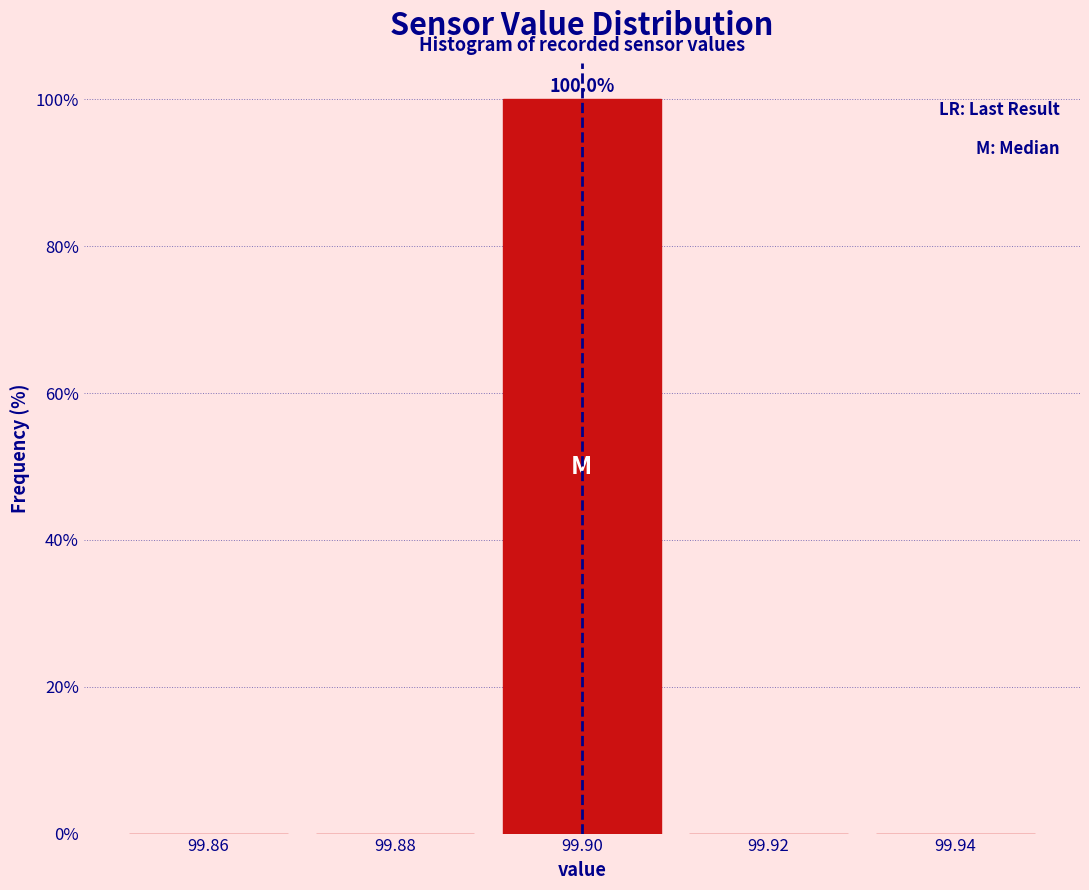

Over which range of the x-axis is the bar tallest?

99.89 to 99.91